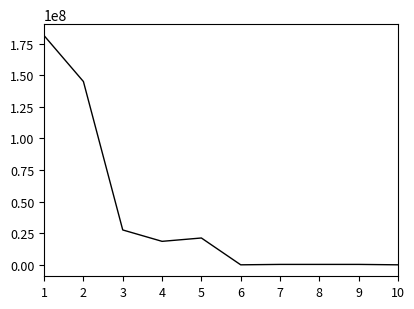

What is the greatest value displayed?

181414276